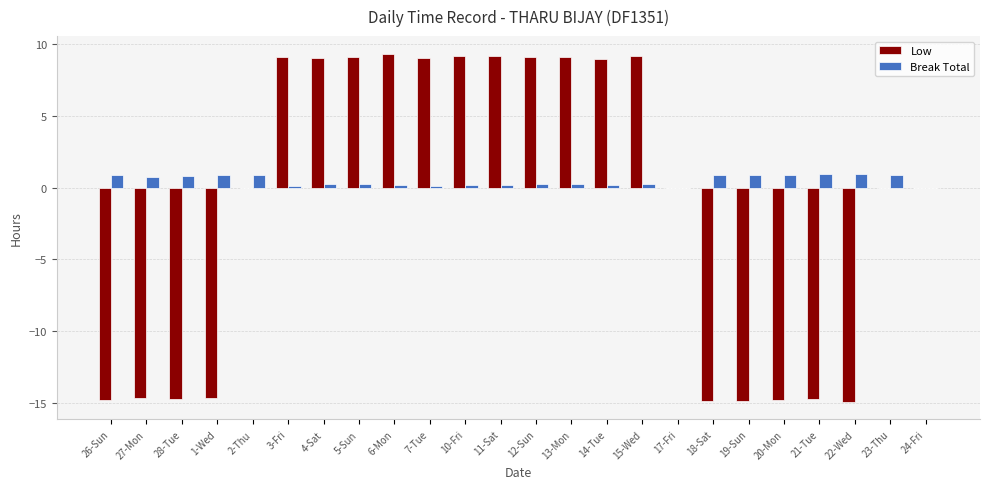

What is the maximum value for Low?

9.4